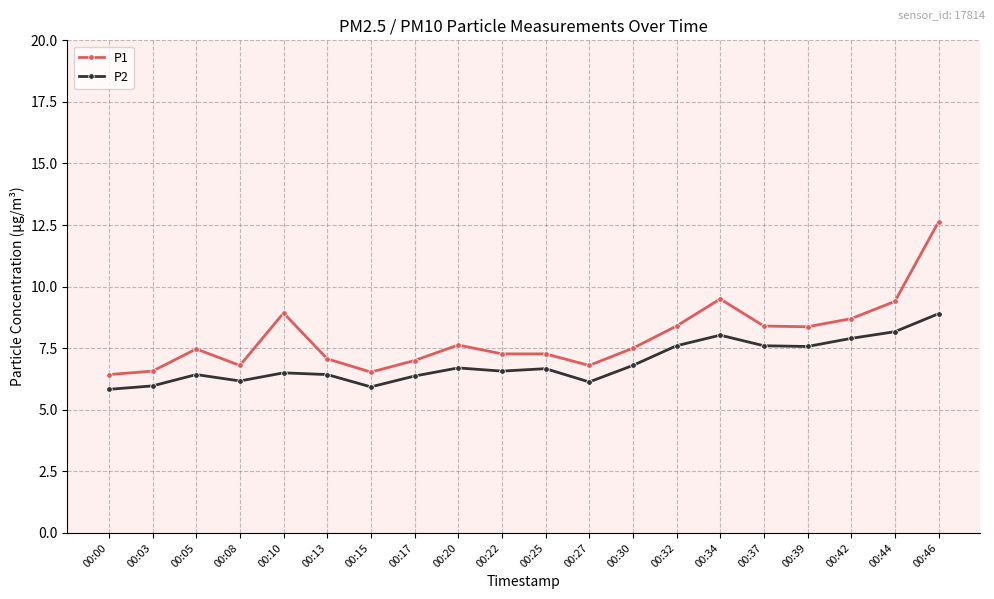

What is the spread (max minus min) of values at 00:27?

0.7